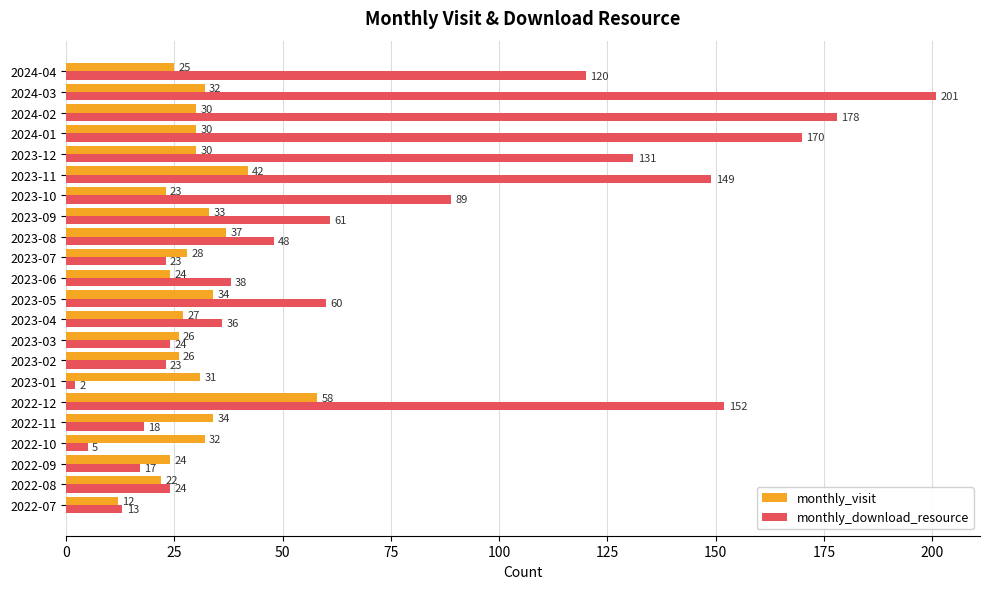

Read the monthly_visit value at 2024-03, to the nearest 10.

30